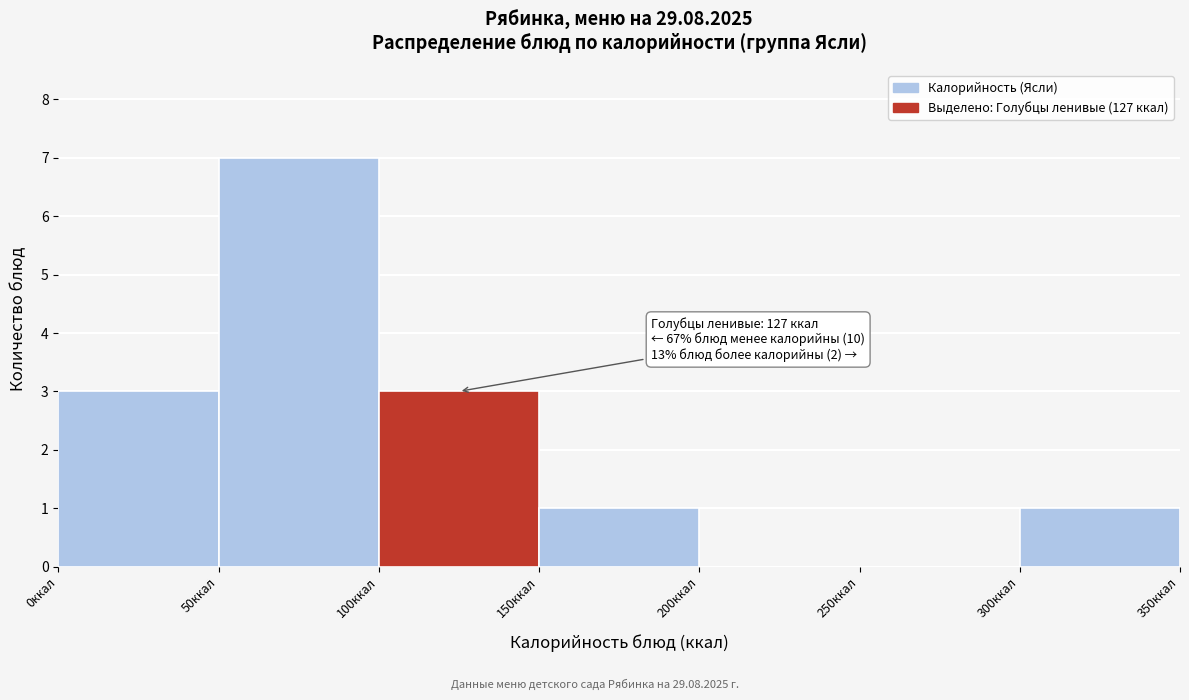

Over which range of the x-axis is the bar tallest?

50 to 100